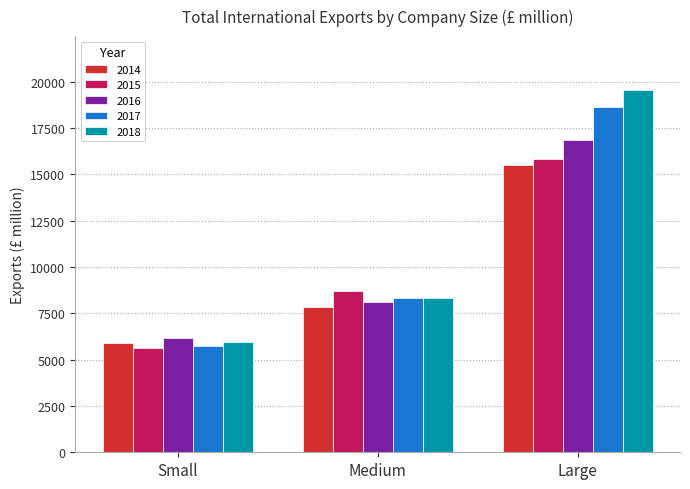

What is the sum of all 2014 values?

29220